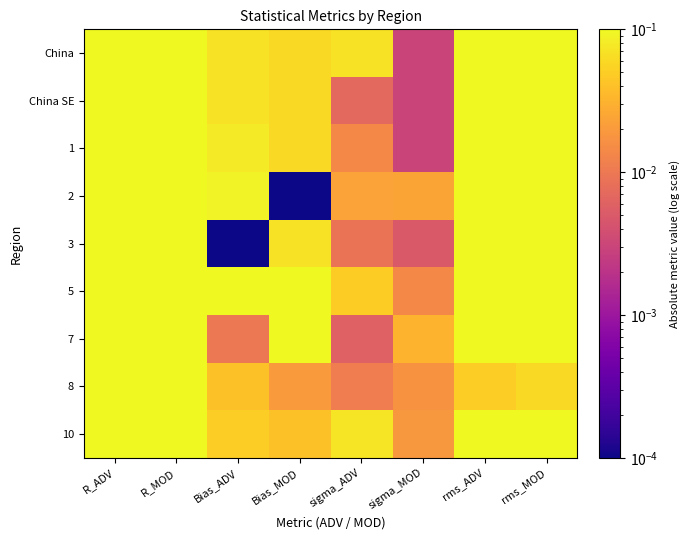

Rank the series at Bias_MOD from highest to lowest value.

7, 5, 3, China, China SE, 1, 10, 8, 2